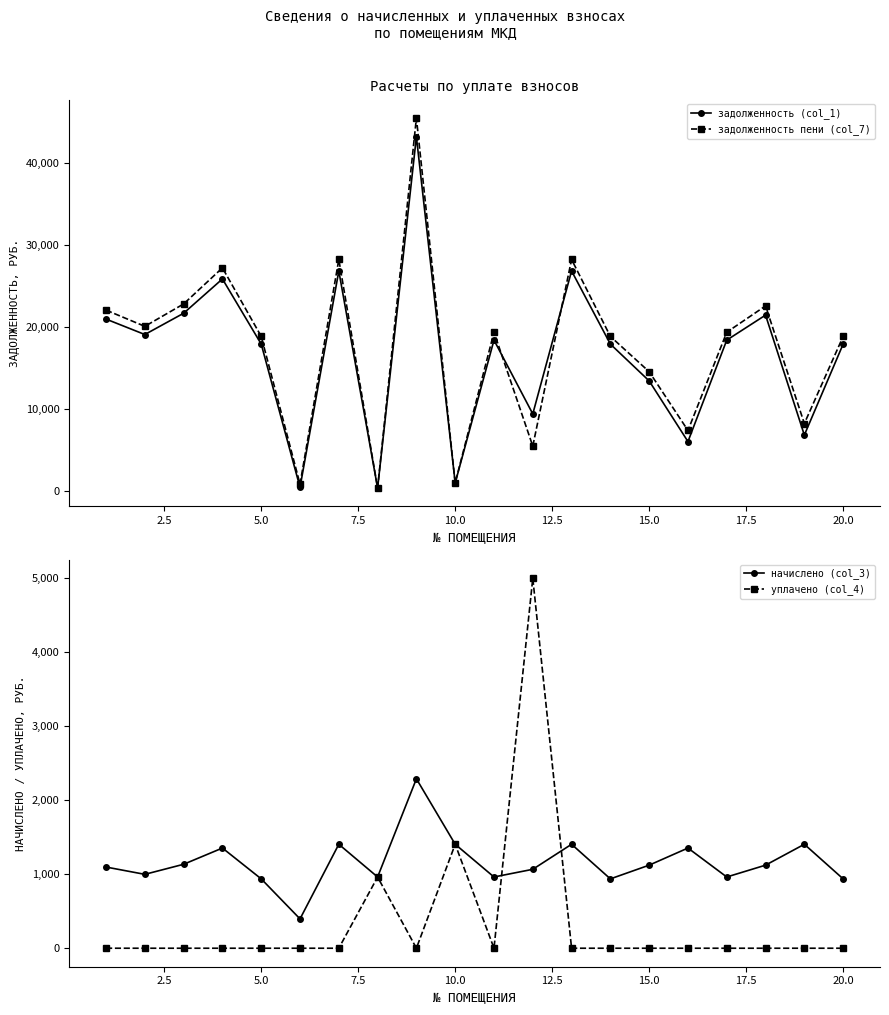

Count the number of categories in the chart.

20